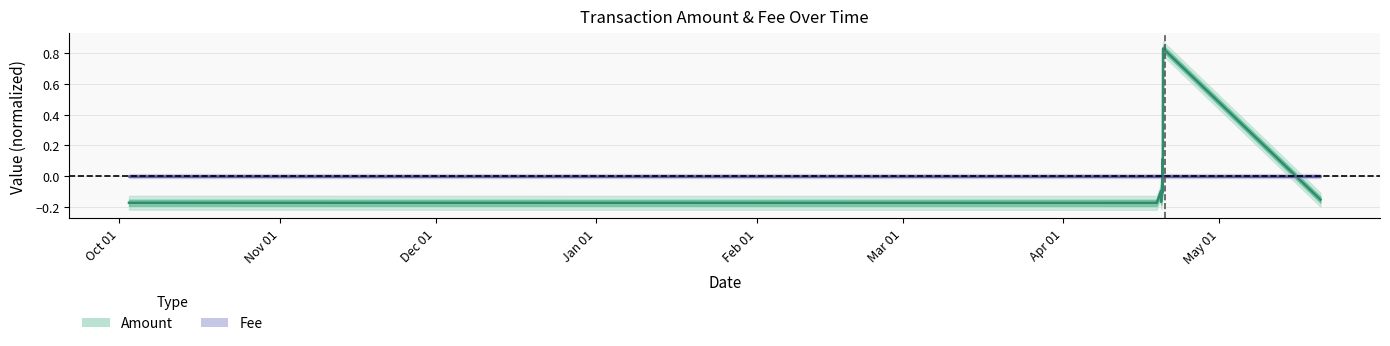

What is the maximum value shown in the chart?

0.8